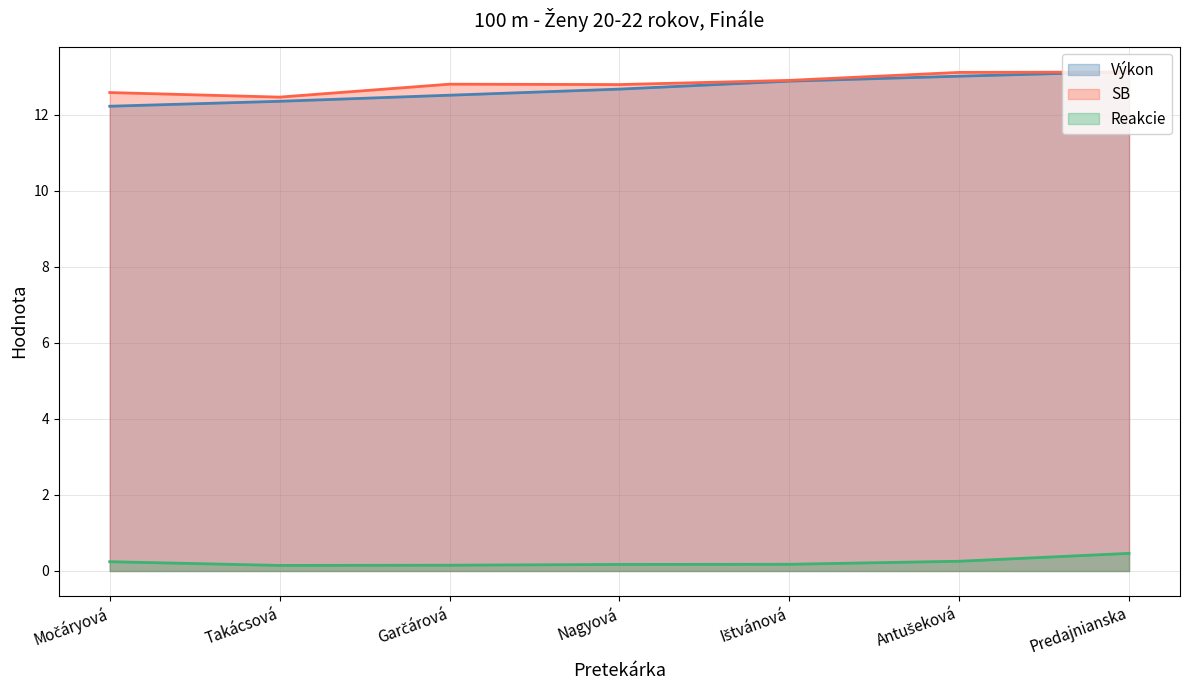

True or false: Reakcie has a value of 0.1 at Močáryová.

False